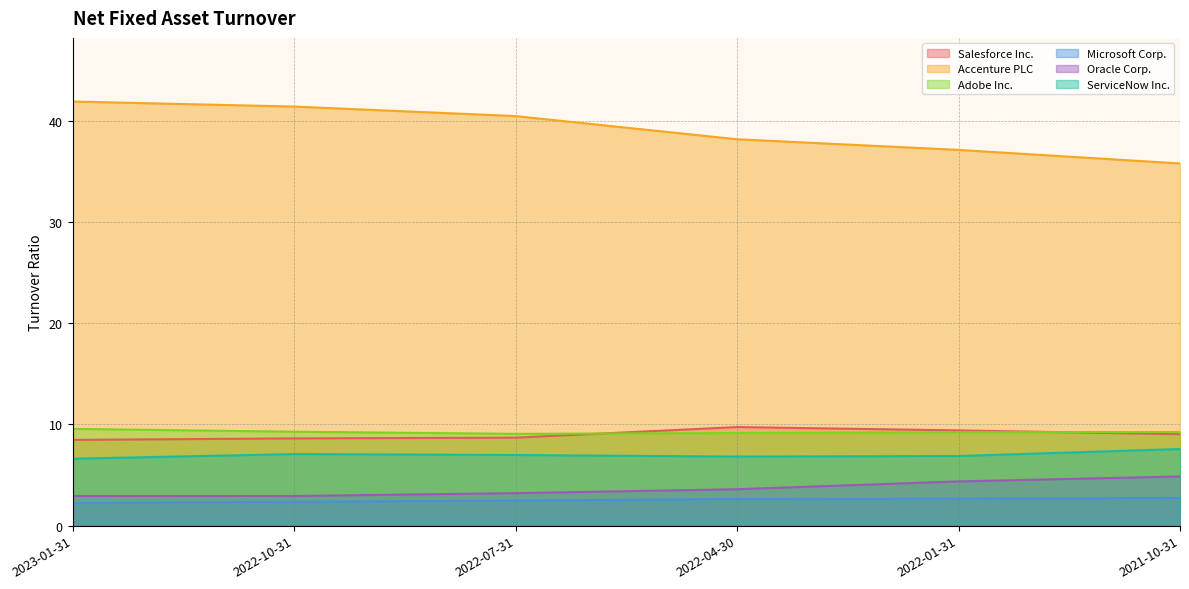

What is the smallest value displayed?

2.2